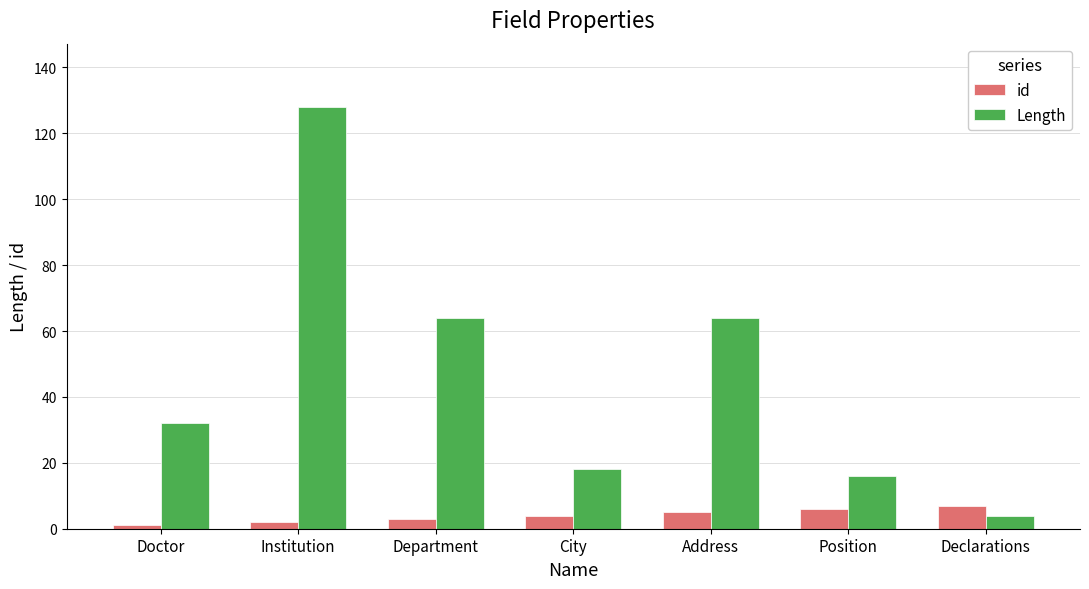

What is the approximate value of Length at City, to the nearest 10?

20